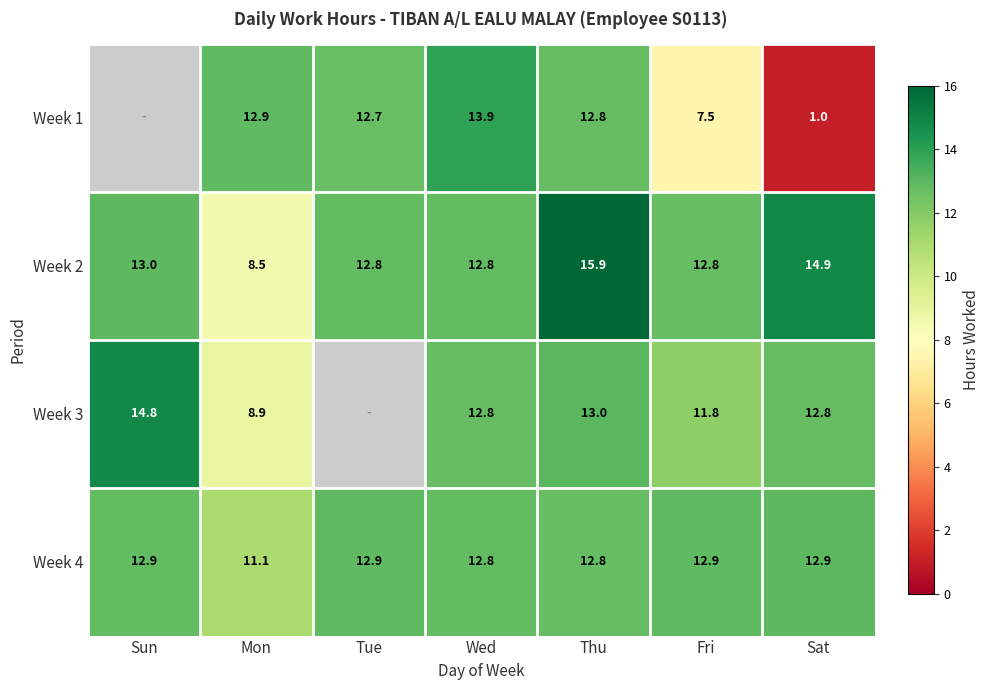

The value of Week 4 at Fri is 20.1. True or false?

False